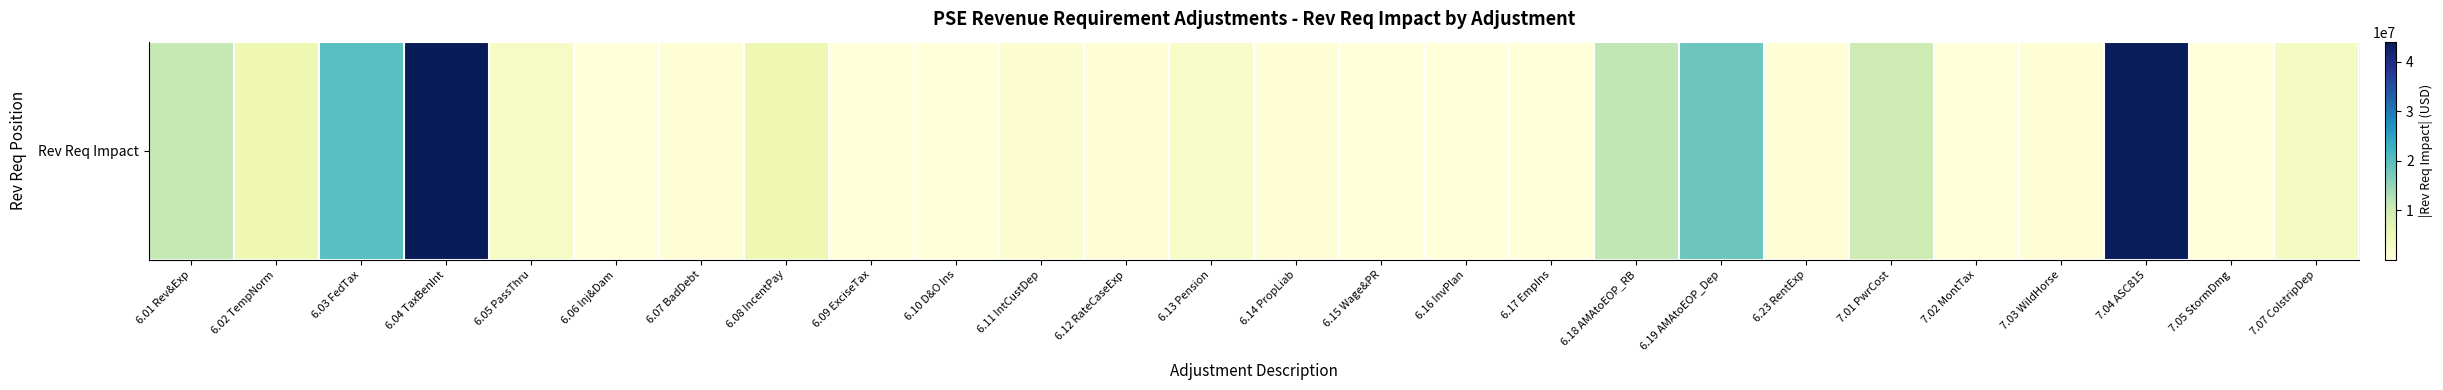

The value at 6.17 EmpIns is 46275.5. True or false?

False